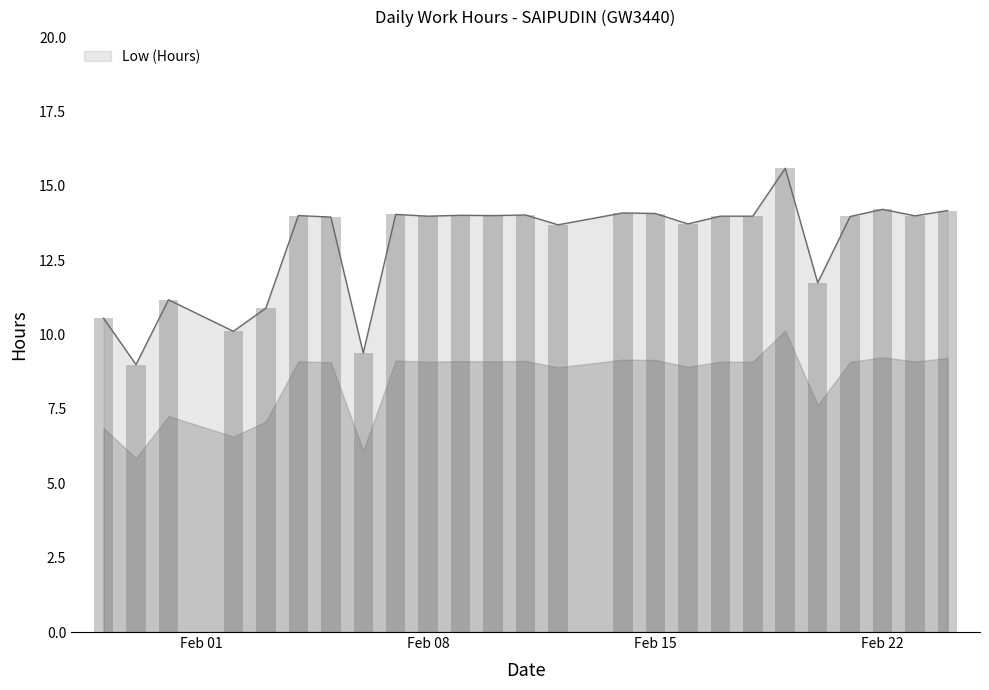

True or false: Low (Hours) has a value of 14.1 at Feb 15.

True